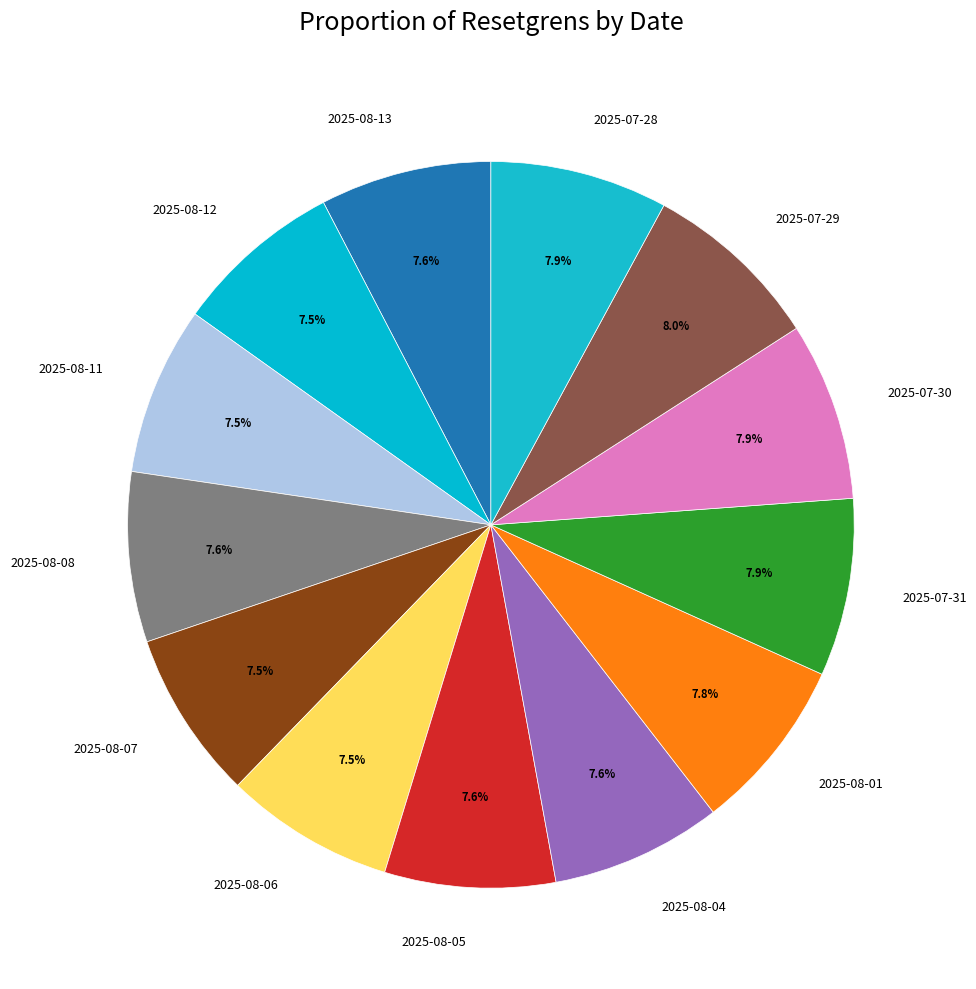

Is there a majority slice in this chart?

No